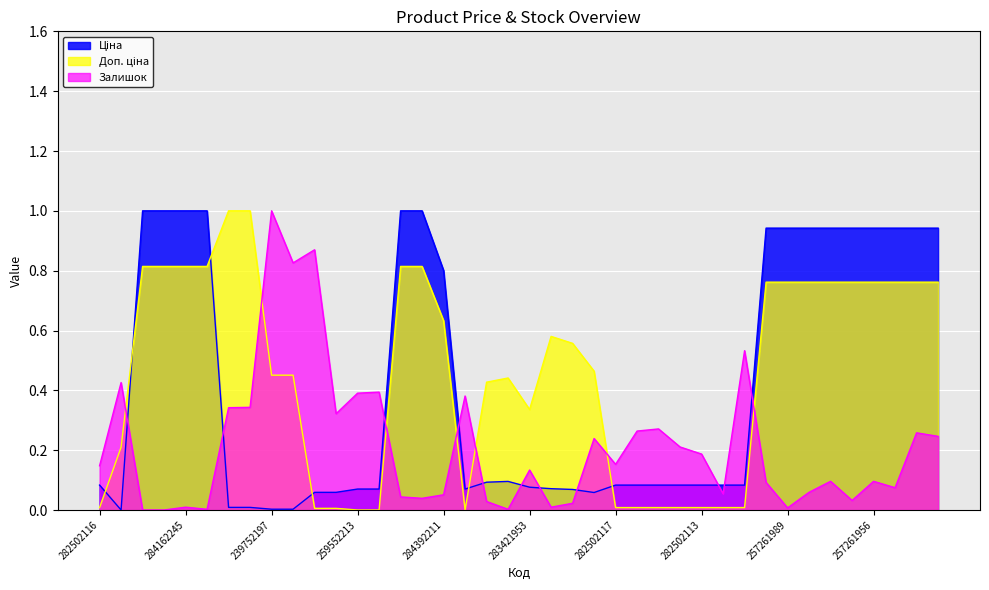

What is the value of the Залишок point at the 30th from the left?

0.1